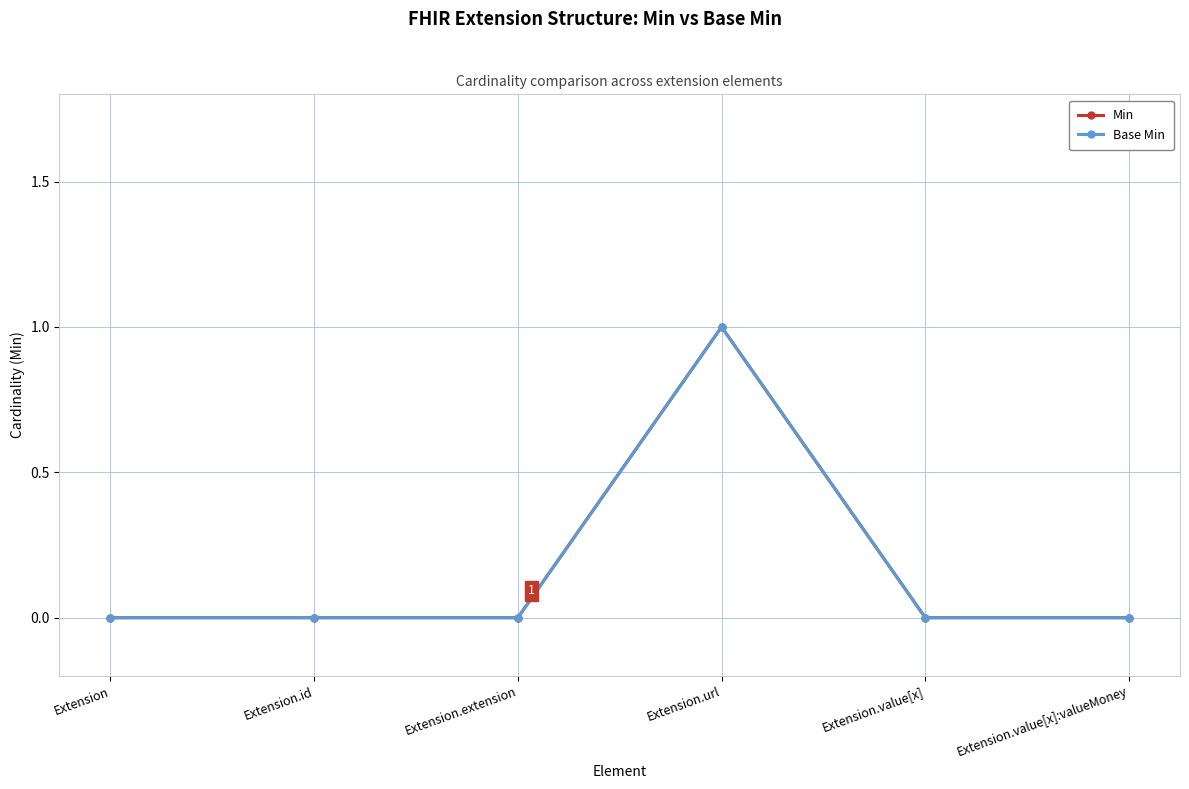

Is this an area chart (filled region under the line)?

No